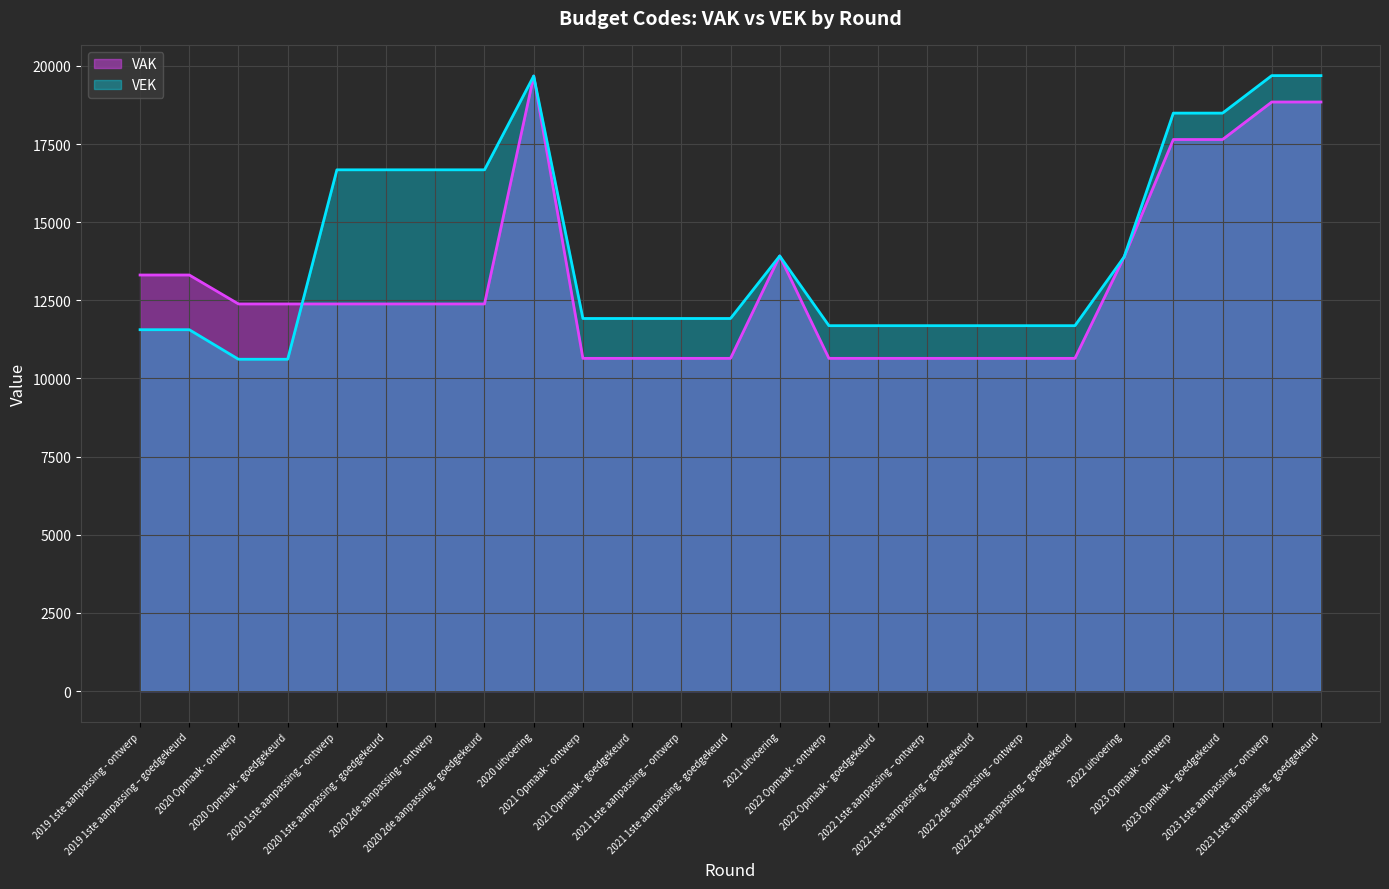

The VEK series shows 16675 at 2020 1ste aanpassing - goedgekeurd. True or false?

True